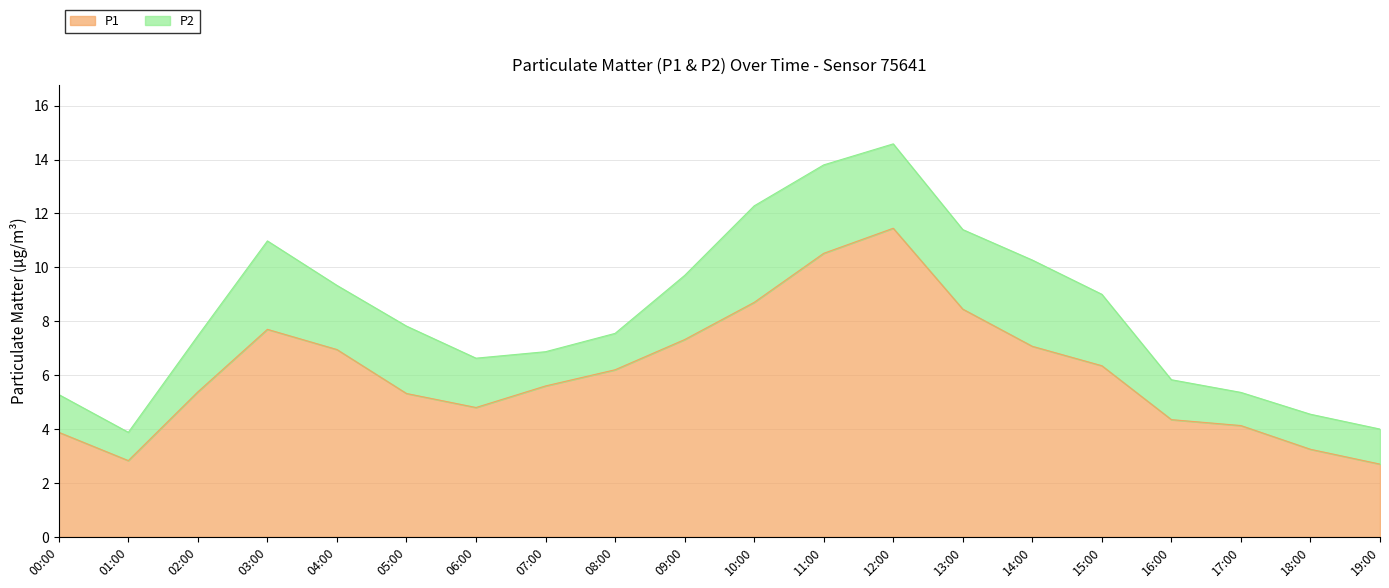

Count the number of values greater than 6.

10